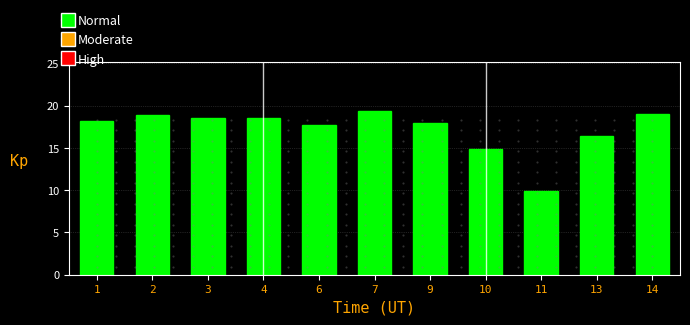

What is the approximate value at 3?

18.6